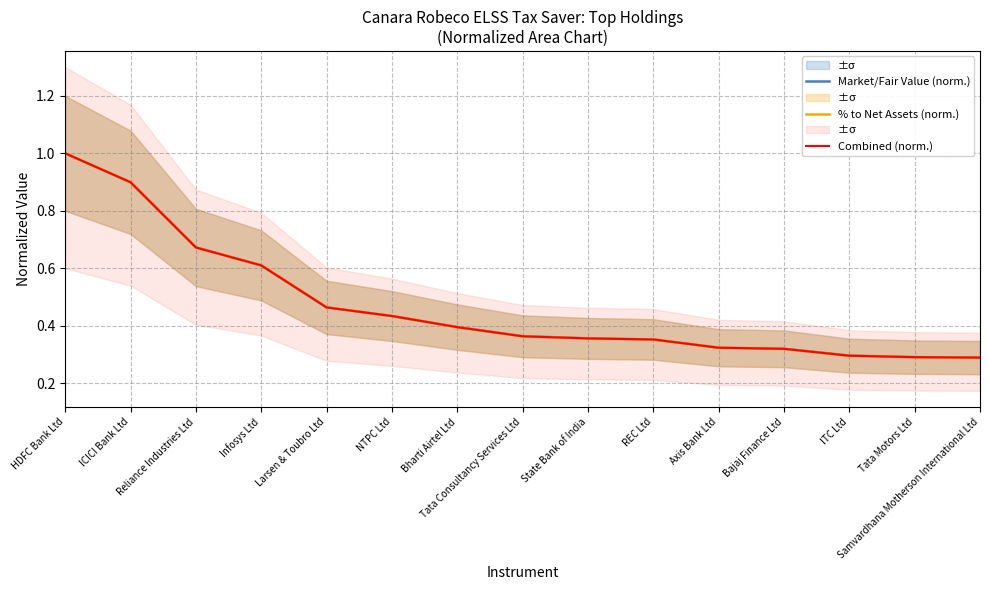

Count the % to Net Assets (norm.) values in the range 0 to 1.

15